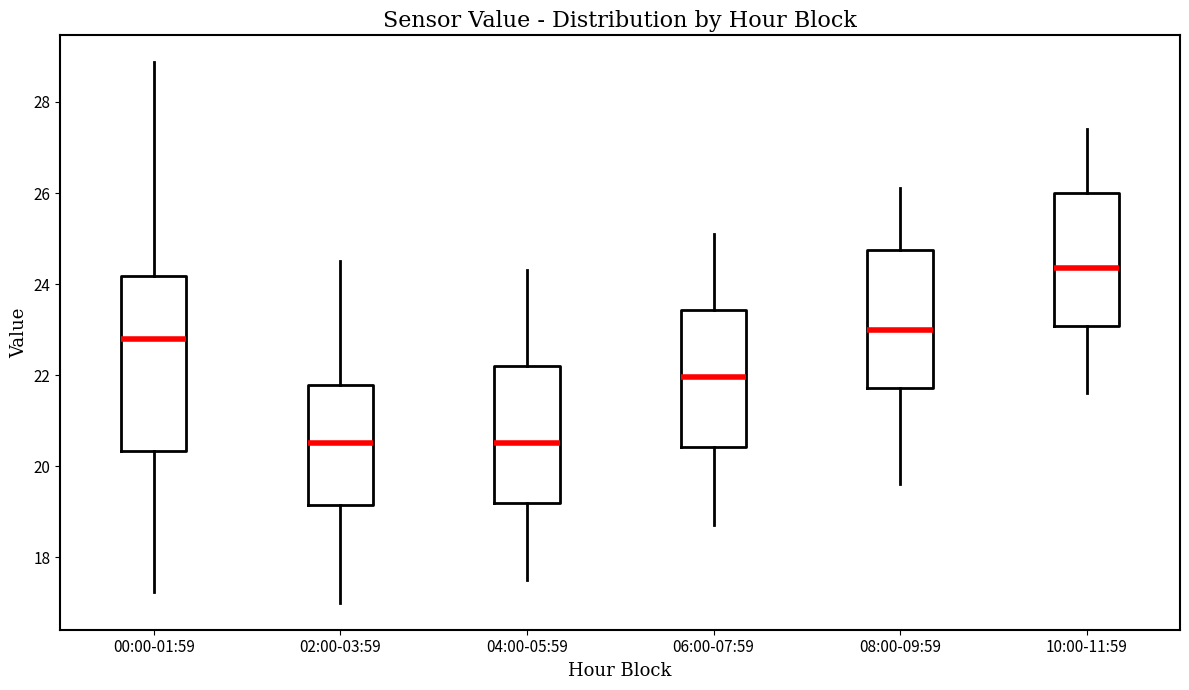

Reading left to right, read every box against the y-axis: the position of its median line, the range the box covers, and the ends of its whiskers. The values are not printed on the chart, so give them approximately, as read against the axis.

00:00-01:59: median 22.8, box 20.4 to 24.2, whiskers 17.2 to 28.8
02:00-03:59: median 20.6, box 19.2 to 21.8, whiskers 17.0 to 24.6
04:00-05:59: median 20.6, box 19.2 to 22.2, whiskers 17.6 to 24.4
06:00-07:59: median 22.0, box 20.4 to 23.4, whiskers 18.8 to 25.2
08:00-09:59: median 23.0, box 21.8 to 24.8, whiskers 19.6 to 26.2
10:00-11:59: median 24.4, box 23.0 to 26.0, whiskers 21.6 to 27.4